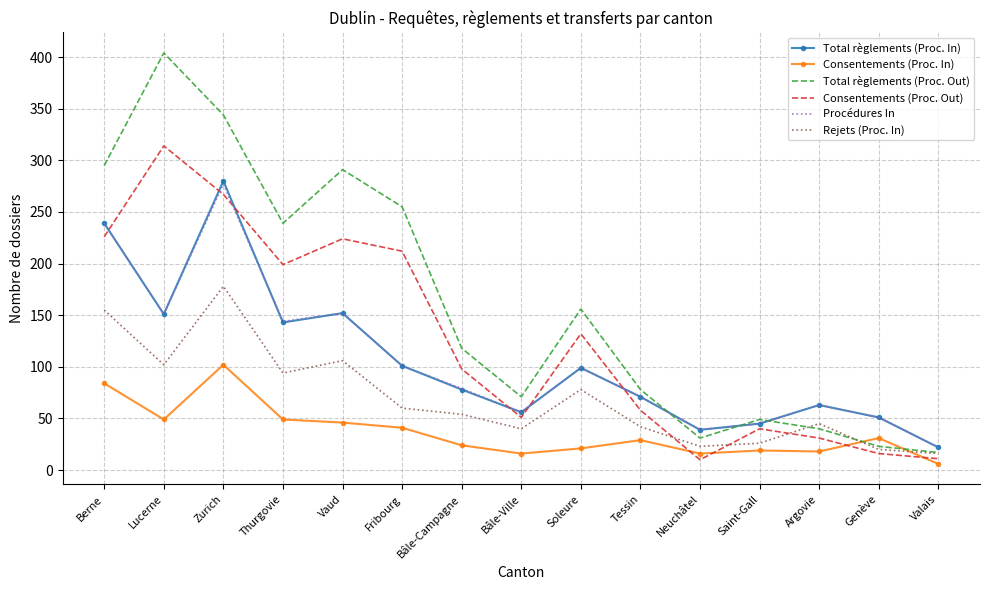

What is the approximate value of Total règlements (Proc. Out) at Bâle-Ville?

71